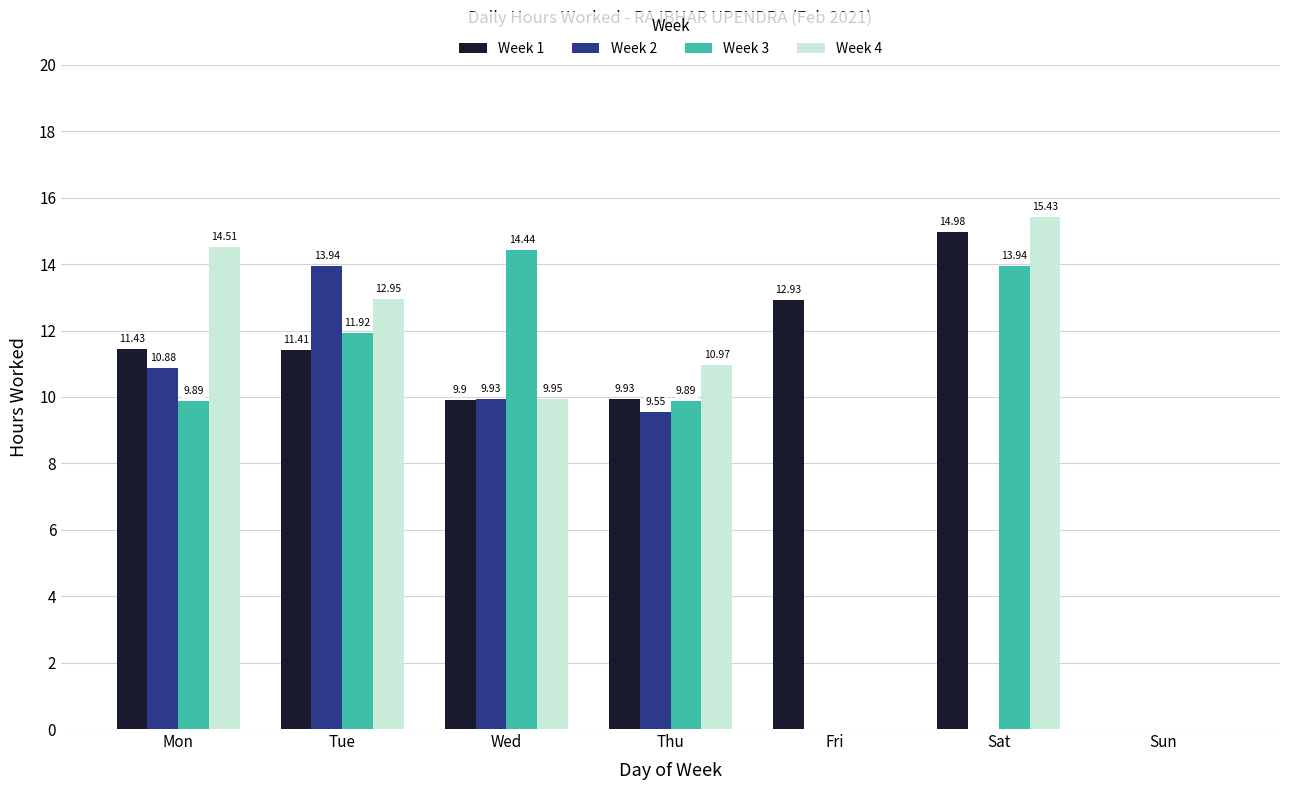

At which label is Week 1 closest to 7?

Wed